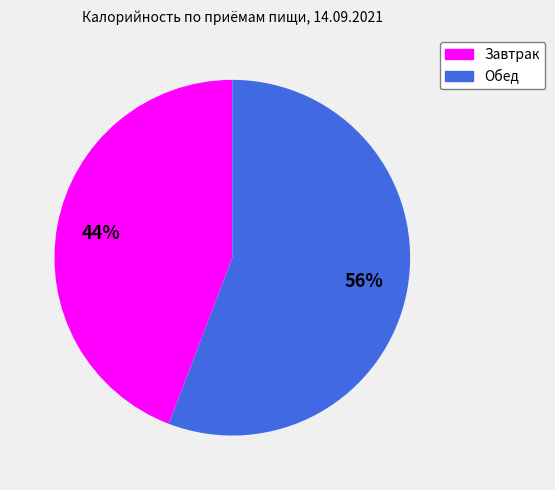

To the nearest percent, what is the average slice percentage?

50%